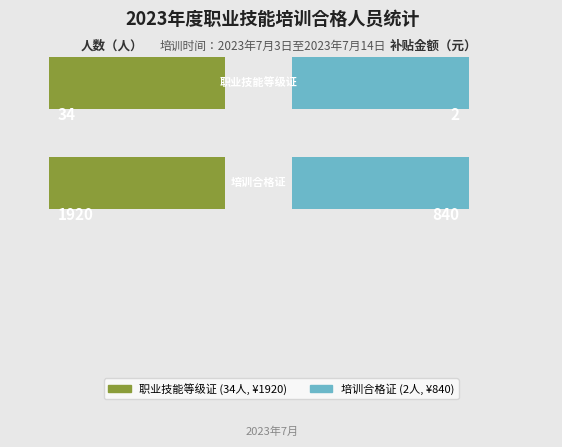

What is the value of the 培训合格证 bar at the 1st from the left?

2